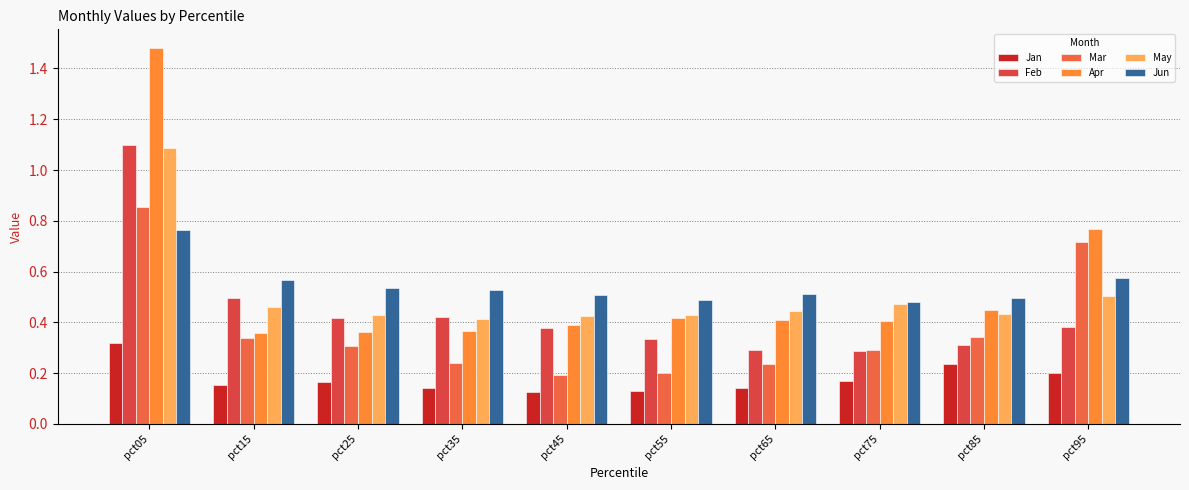

Count the number of categories in the chart.

10